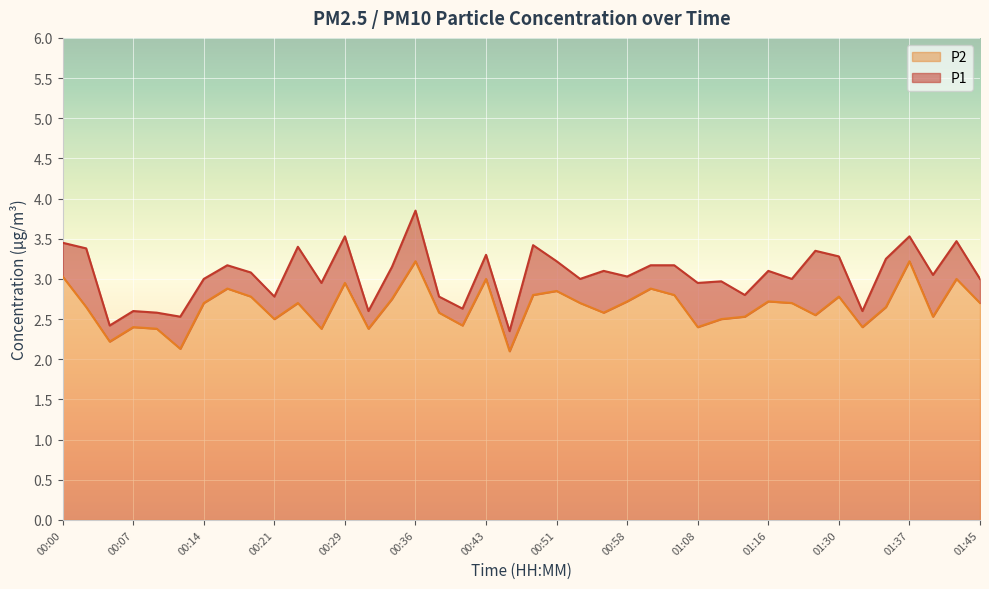

True or false: P2 has a value of 4.8 at 00:51.

False